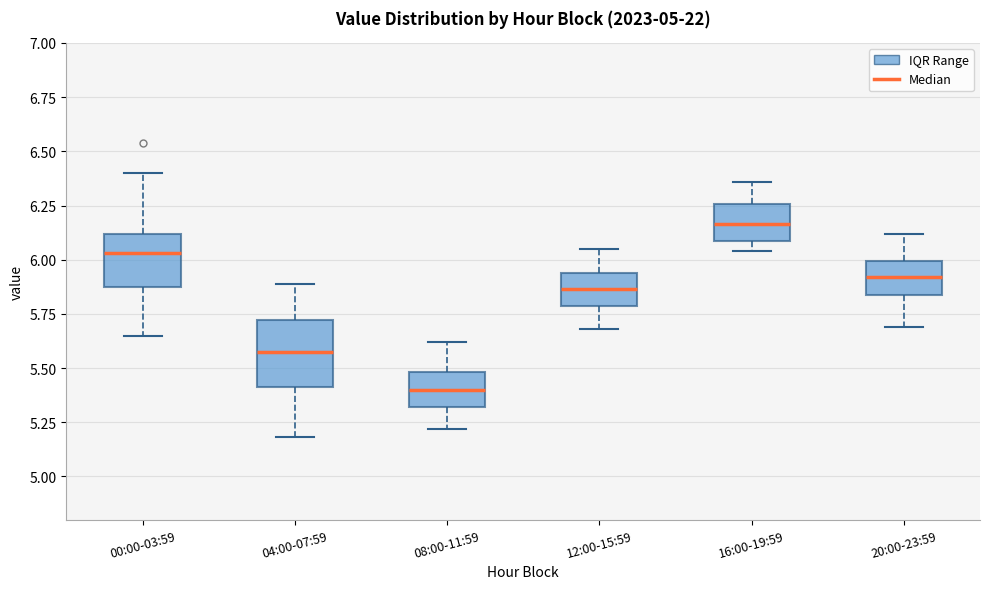

Where is the lower edge of the box for 12:00-15:59 on the y-axis? The values are not printed on the chart, so give them approximately, as read against the axis.

5.80